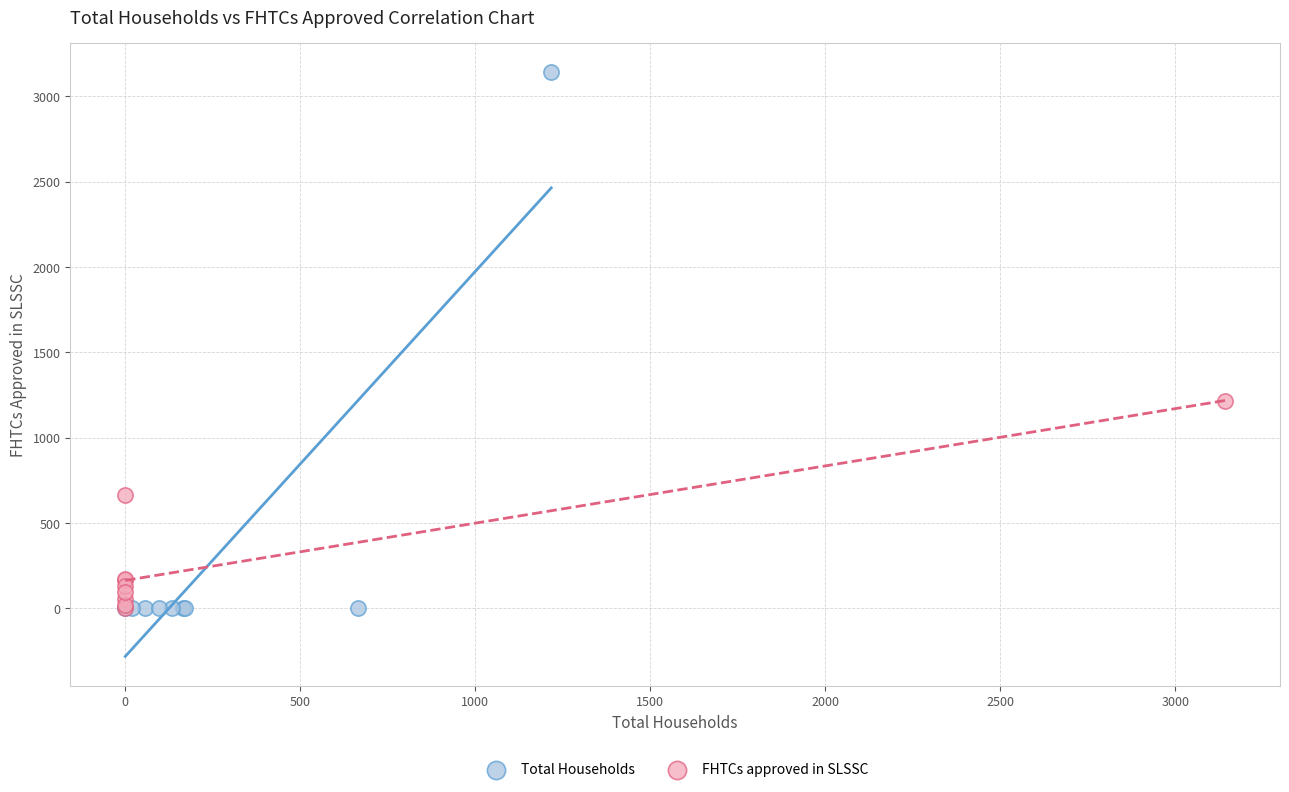

What are all the series names shown in the legend?

Total Households, FHTCs approved in SLSSC